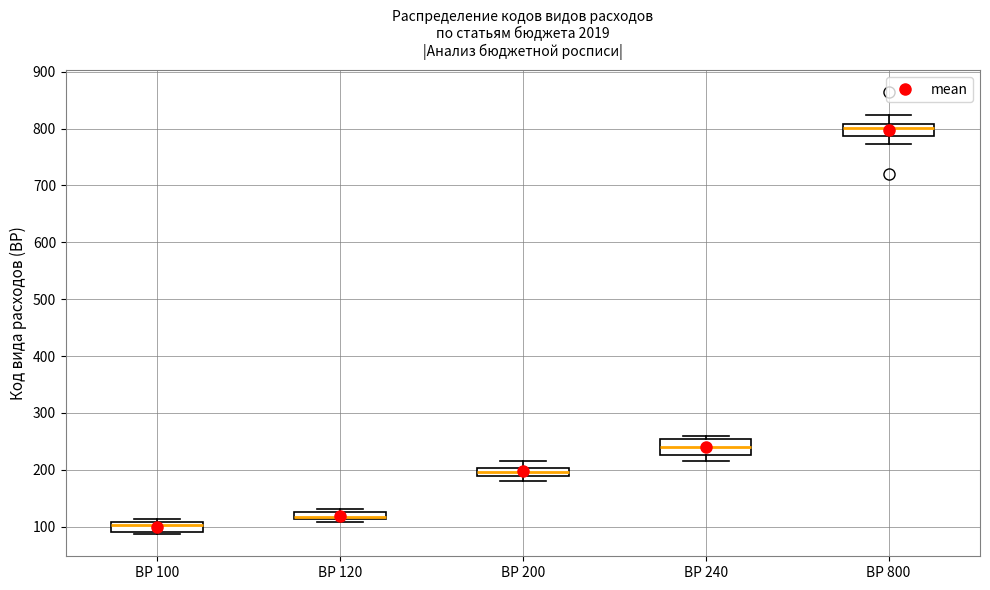

Where does the upper whisker of the box for ВР 200 end on the y-axis? The values are not printed on the chart, so give them approximately, as read against the axis.

220